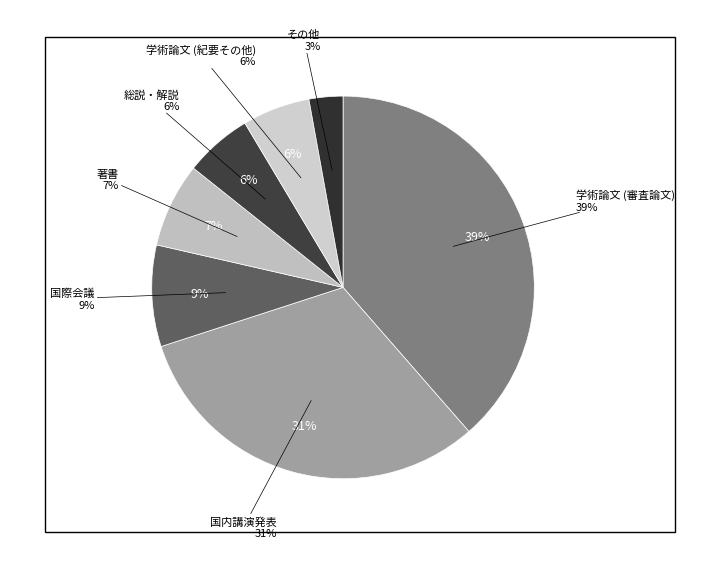

Is it true that 国内講演発表 is 42% of the pie?

False